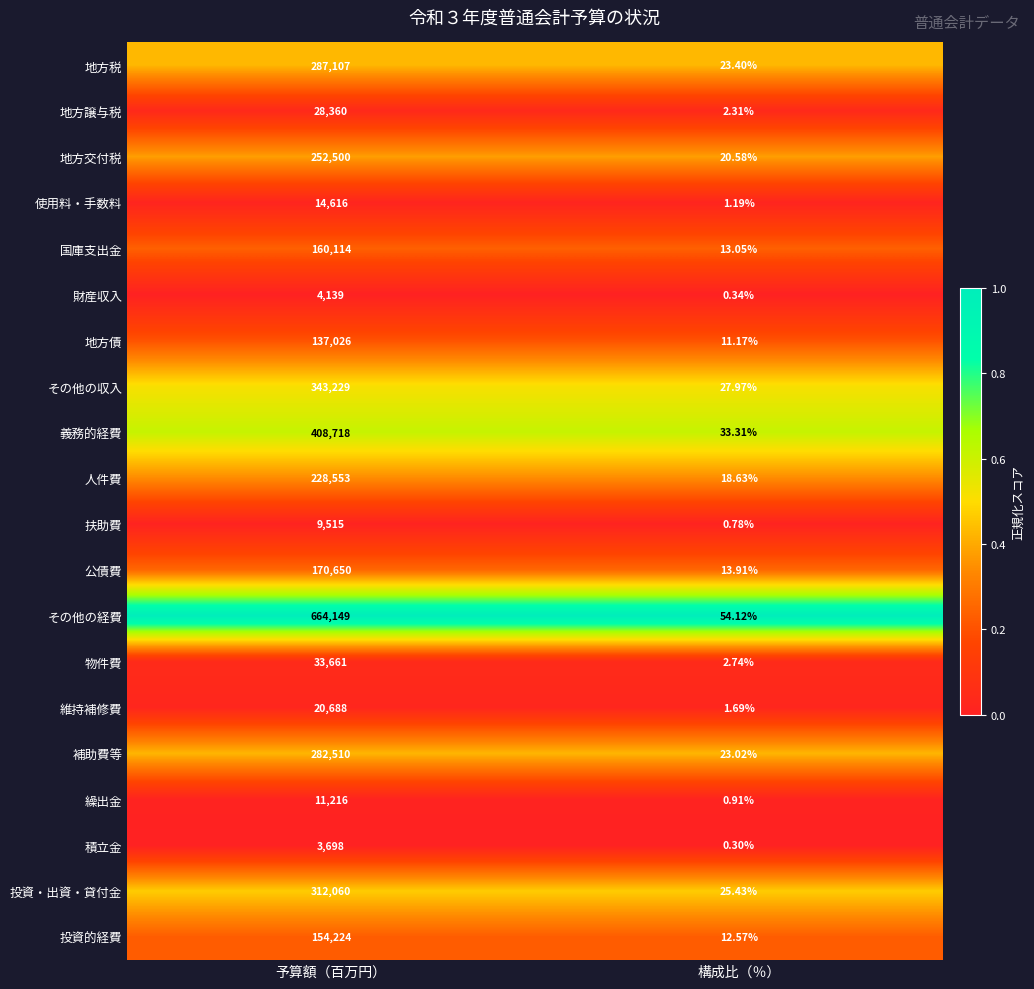

At which label is 扶助費 closest to 4757?

構成比（％）